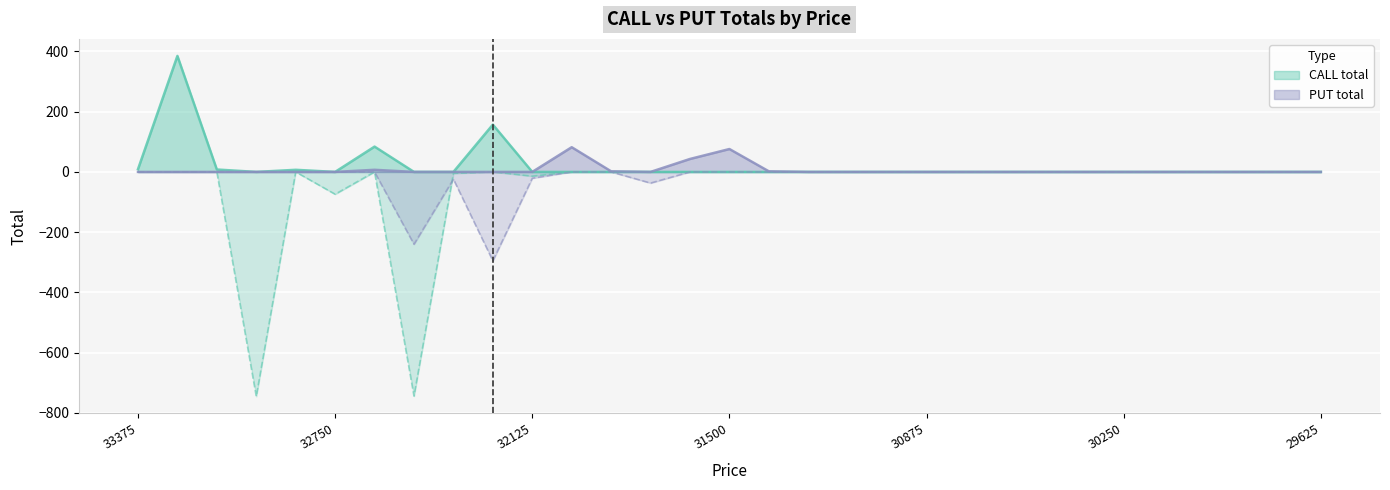

What is the sum of the CALL total values at 32500 and 29875?

-744